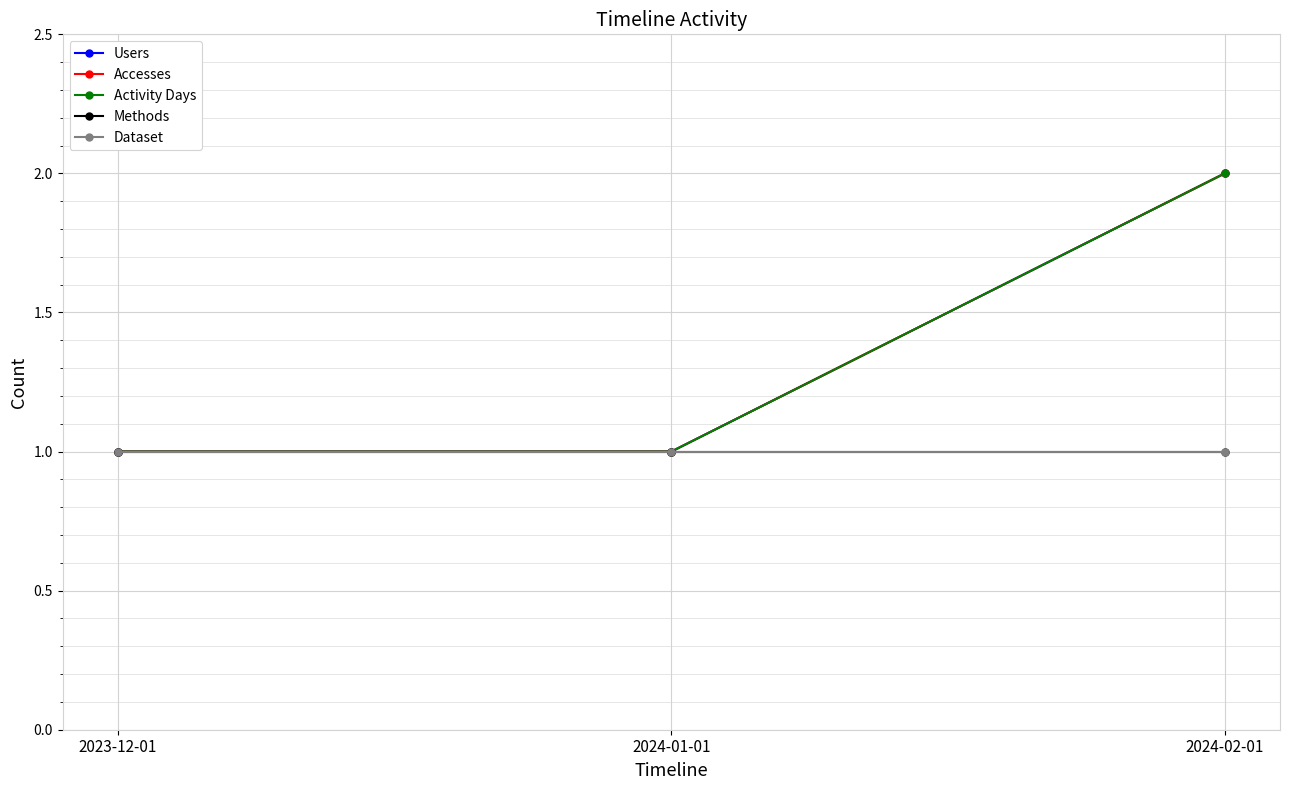

Is the value of Users at 2024-01-01 greater than the value of Dataset at 2023-12-01?

No